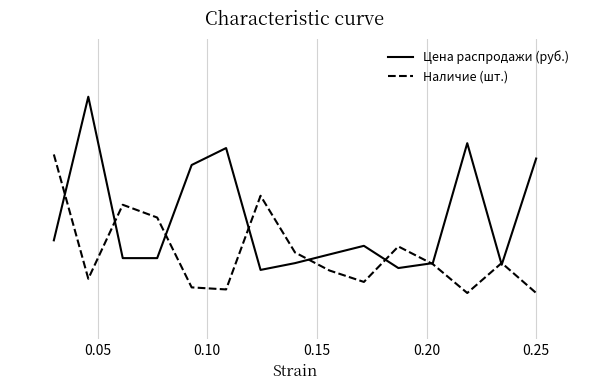

List the series in order of their peak value, highest first.

Цена распродажи (руб.), Наличие (шт.)